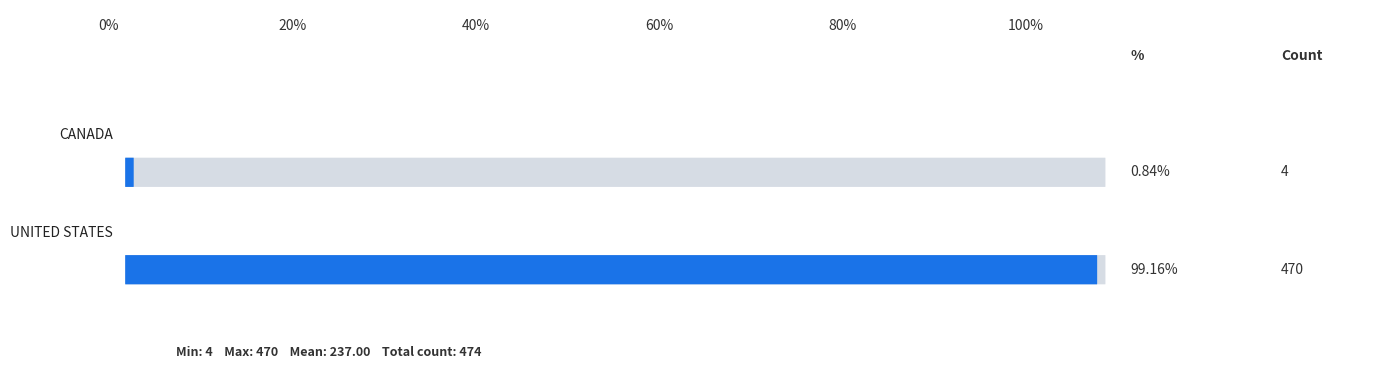

The chart shows a value of 623 at UNITED STATES. True or false?

False